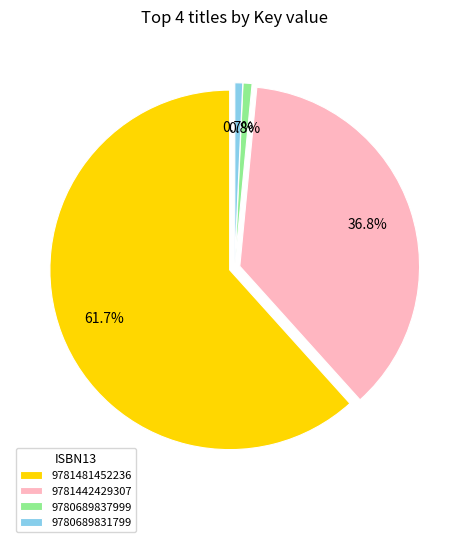

How many slices are in this pie chart?

4